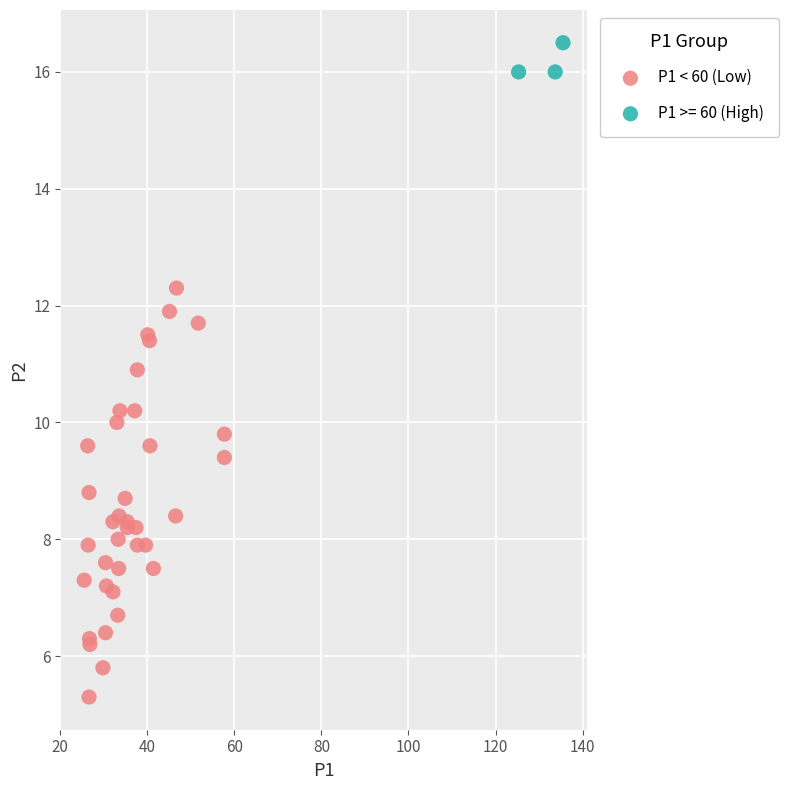

Which series has the largest Y range (max minus min)?

P1 < 60 (Low)